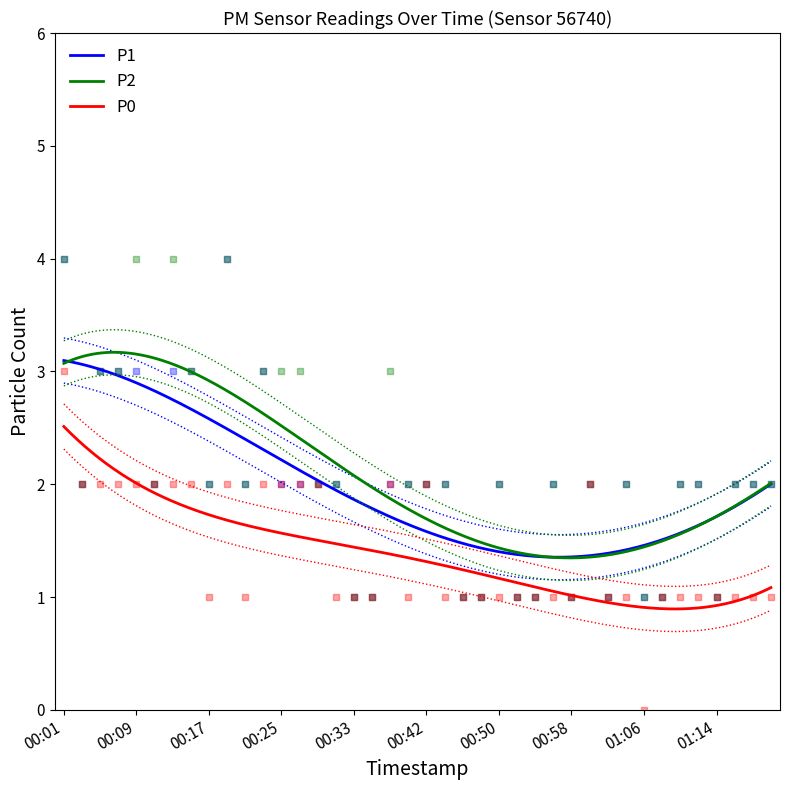

Which series has the largest Y range (max minus min)?

P1